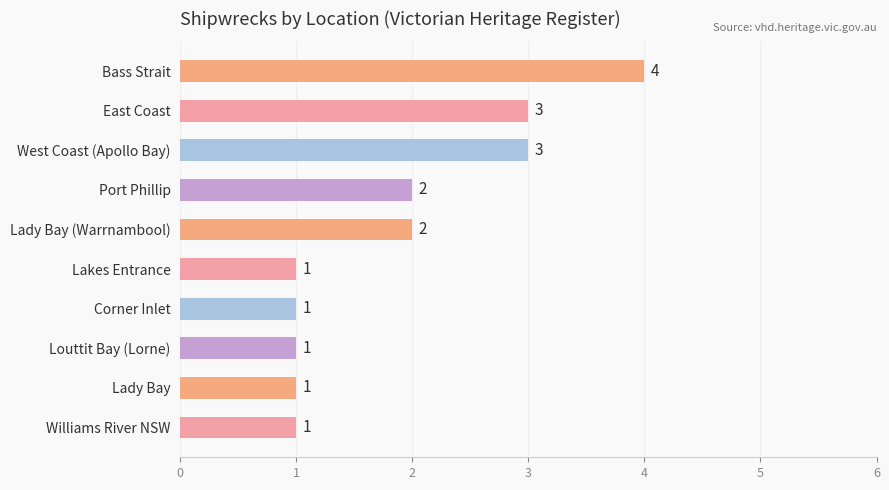

Reading top to bottom, extract all data points from this chart.

Bass Strait=4	East Coast=3	West Coast (Apollo Bay)=3	Port Phillip=2	Lady Bay (Warrnambool)=2	Lakes Entrance=1	Corner Inlet=1	Louttit Bay (Lorne)=1	Lady Bay=1	Williams River NSW=1